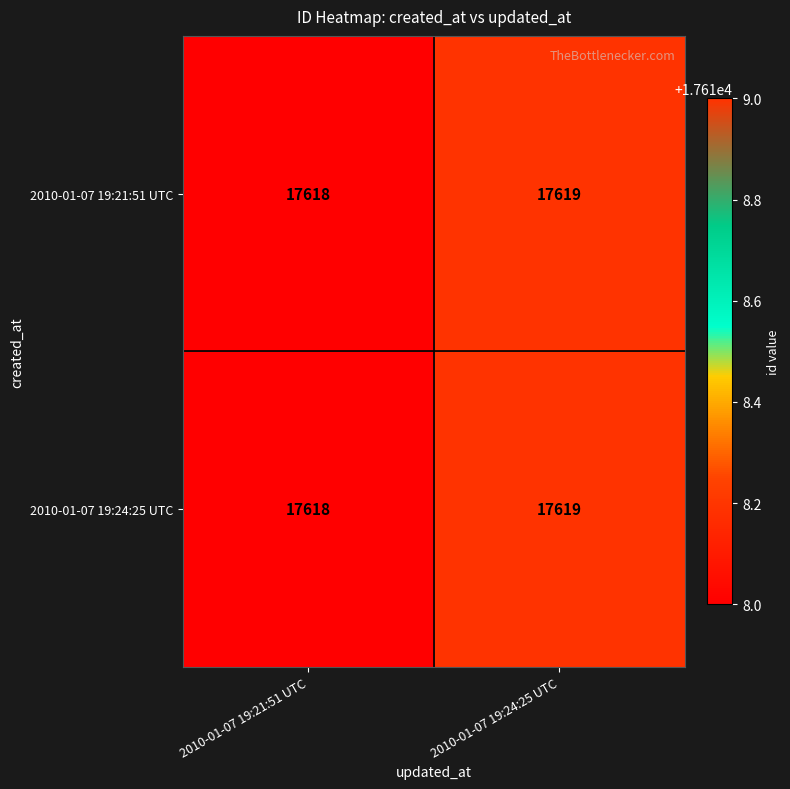

Reading right to left, extract all data points from this chart.

2010-01-07 19:21:51 UTC: 2010-01-07 19:24:25 UTC=17619	2010-01-07 19:21:51 UTC=17618
2010-01-07 19:24:25 UTC: 2010-01-07 19:24:25 UTC=17619	2010-01-07 19:21:51 UTC=17618